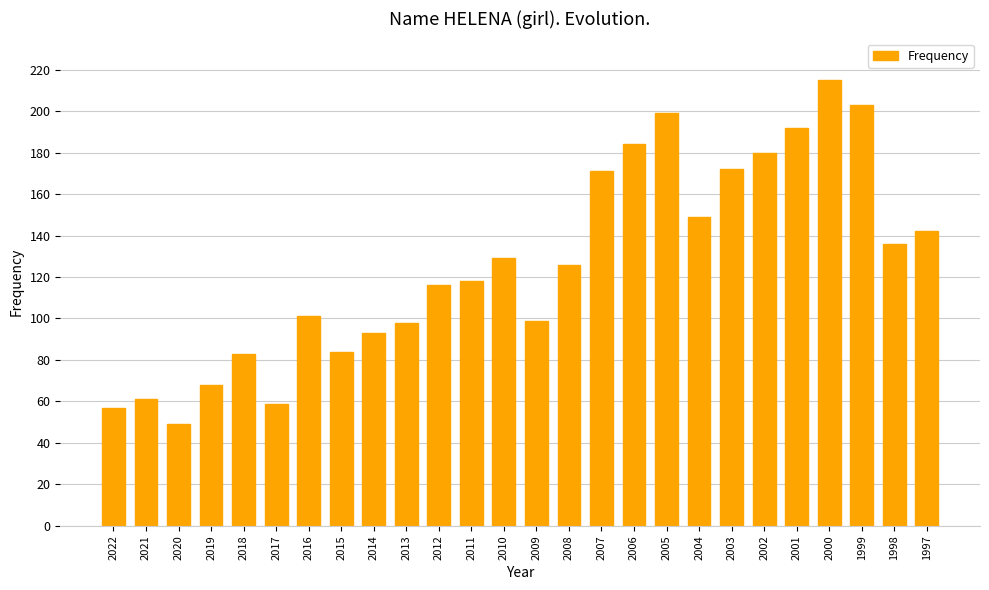

Reading left to right, what are all the values shown in this chart?

2022=57	2021=61	2020=49	2019=68	2018=83	2017=59	2016=101	2015=84	2014=93	2013=98	2012=116	2011=118	2010=129	2009=99	2008=126	2007=171	2006=184	2005=199	2004=149	2003=172	2002=180	2001=192	2000=215	1999=203	1998=136	1997=142